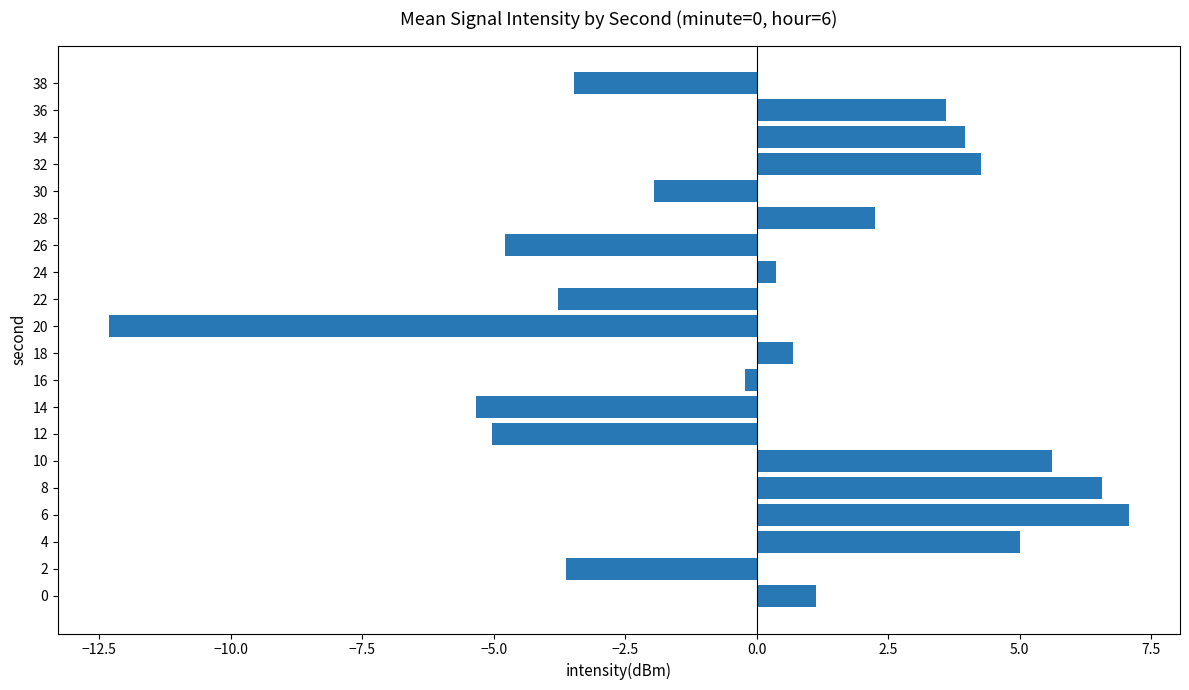

What is the greatest value displayed?

7.1